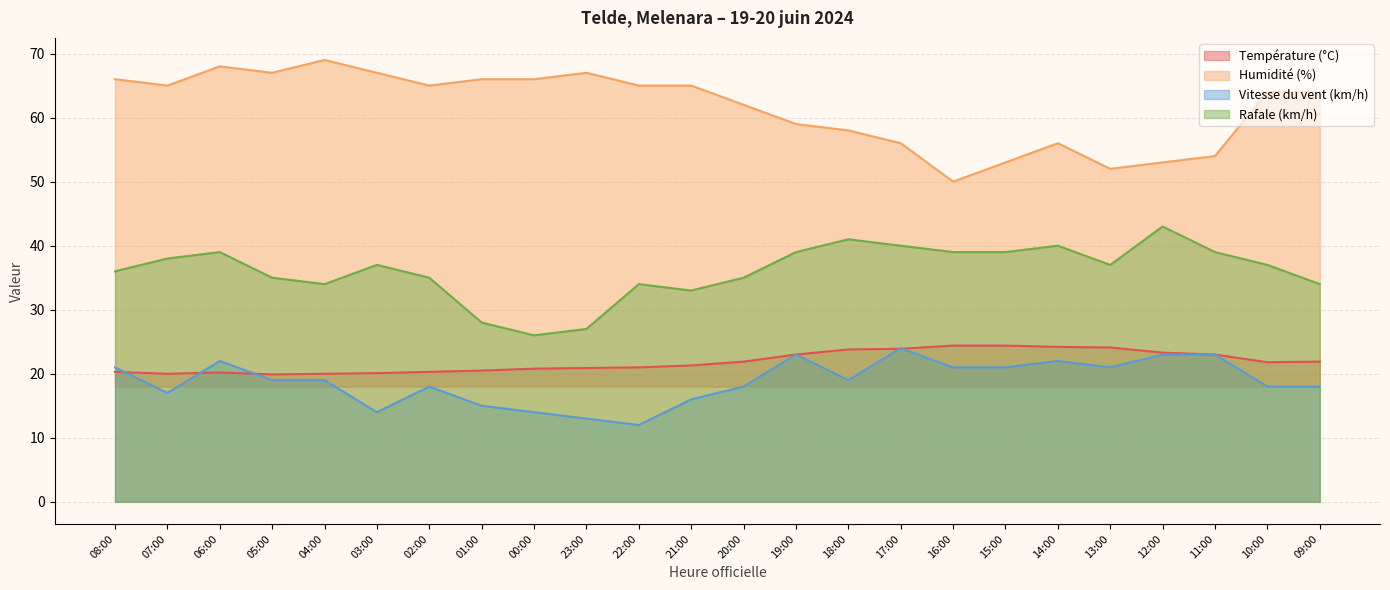

What is the label of the 19th point from the right?

03:00